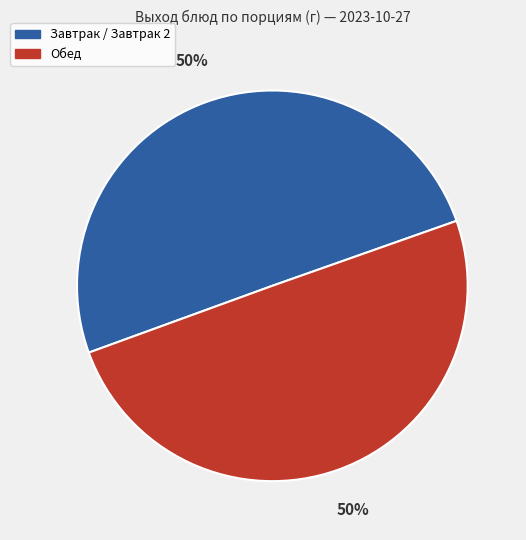

To the nearest percent, what is the average slice percentage?

50%